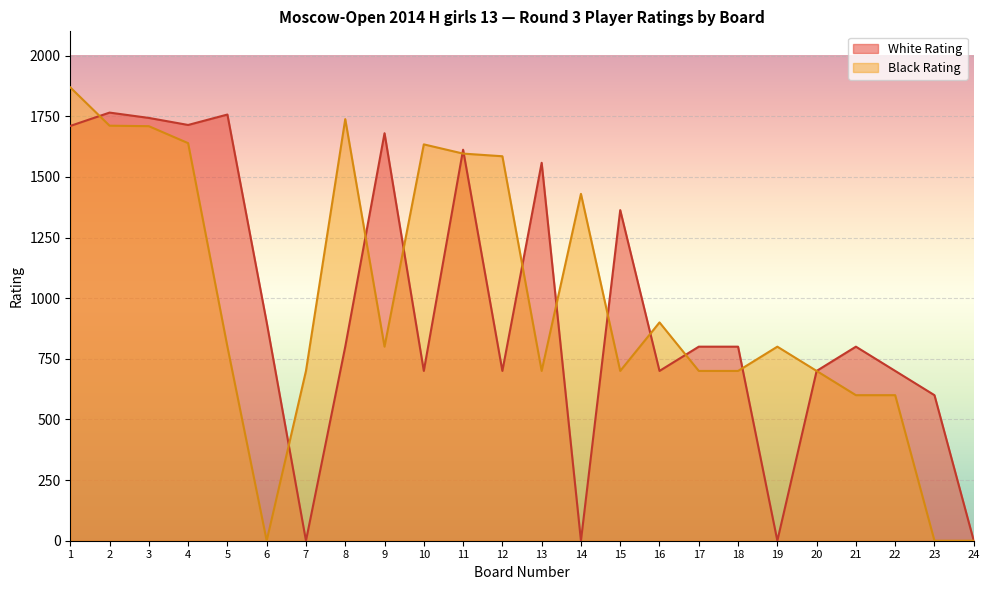

Which series has the widest spread of values?

Black Rating